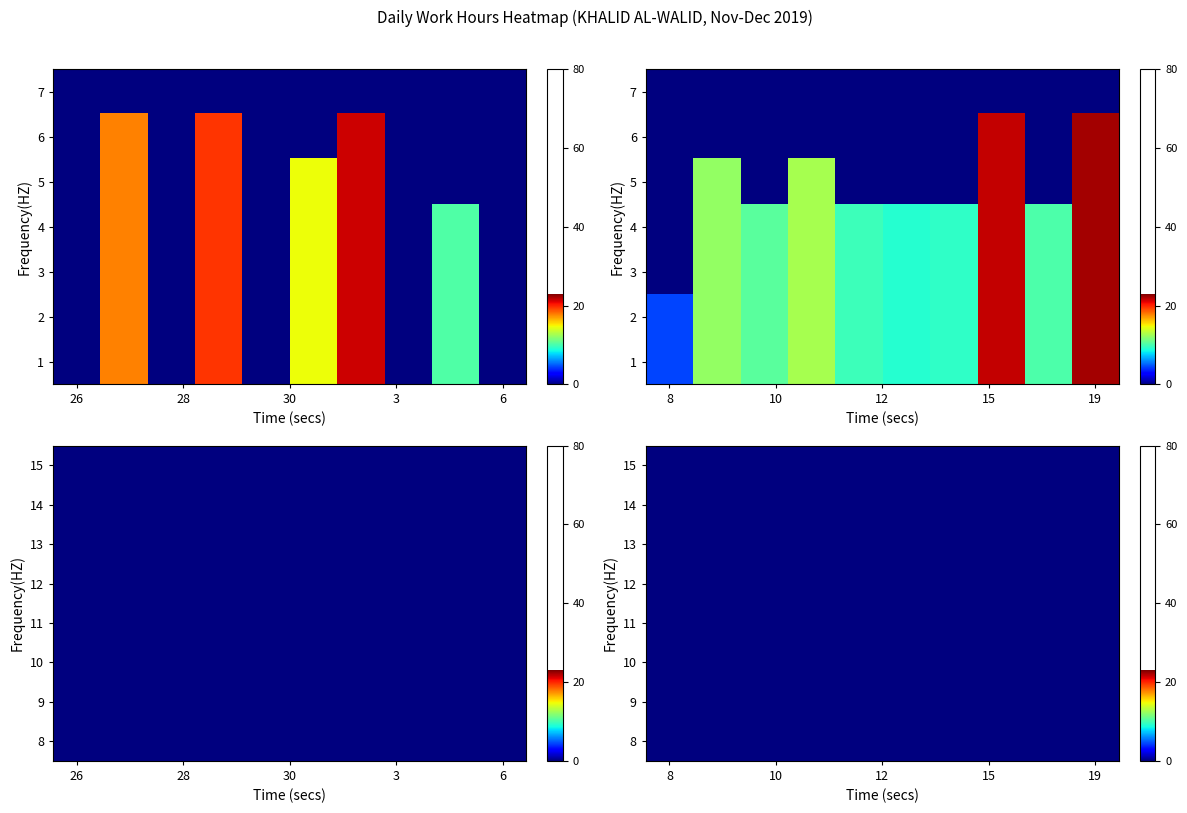

Is it true that 4 equals 0.0 at 14?

True